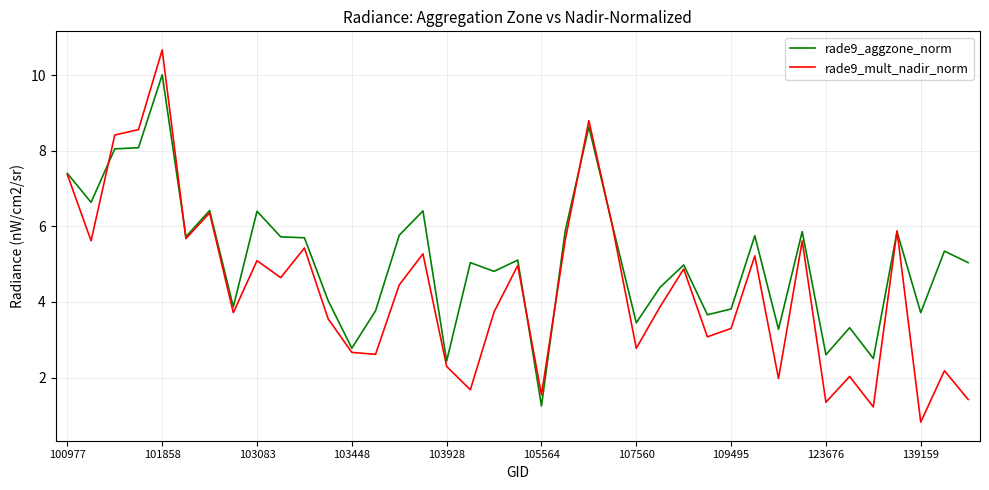

Rank the series by their maximum value, from lowest to highest.

rade9_aggzone_norm, rade9_mult_nadir_norm